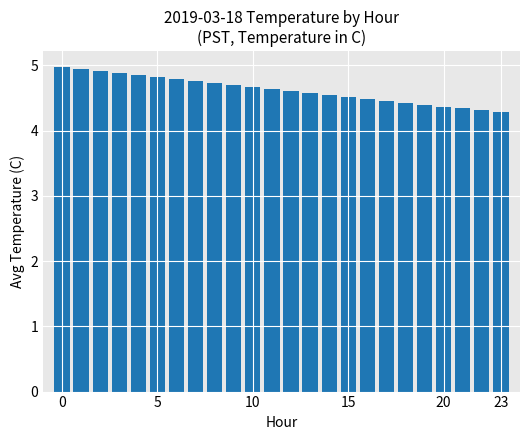

What is the value of the 13th bar from the left?

4.6